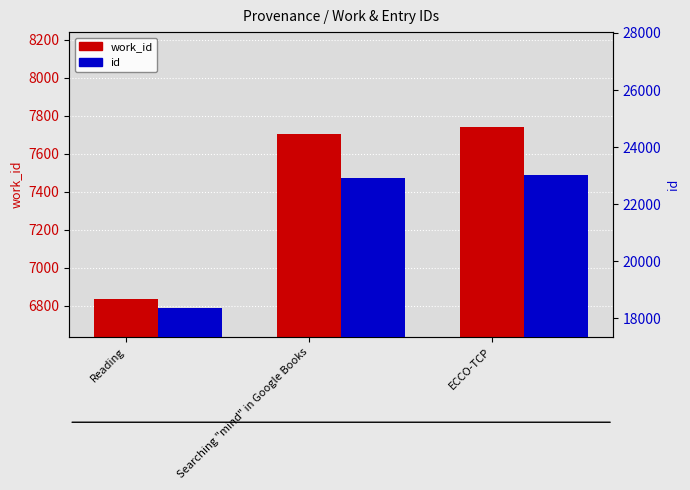

What is the difference between the maximum and minimum values in the work_id series?

903